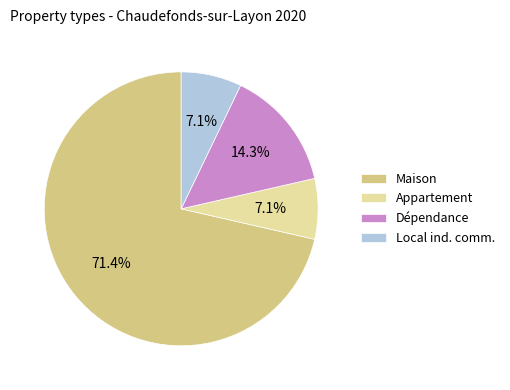

Combined, do Dépendance and Appartement account for over 50%?

No